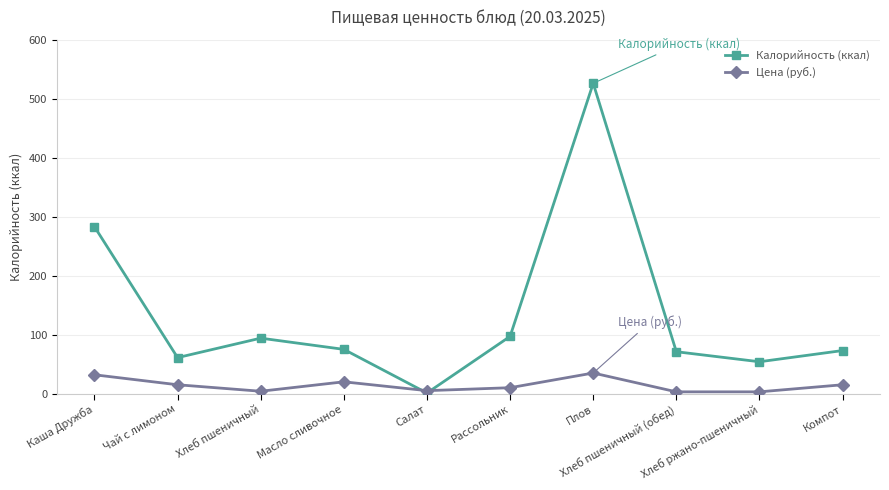

What is the lowest value of the Калорийность (ккал) series?

1.0